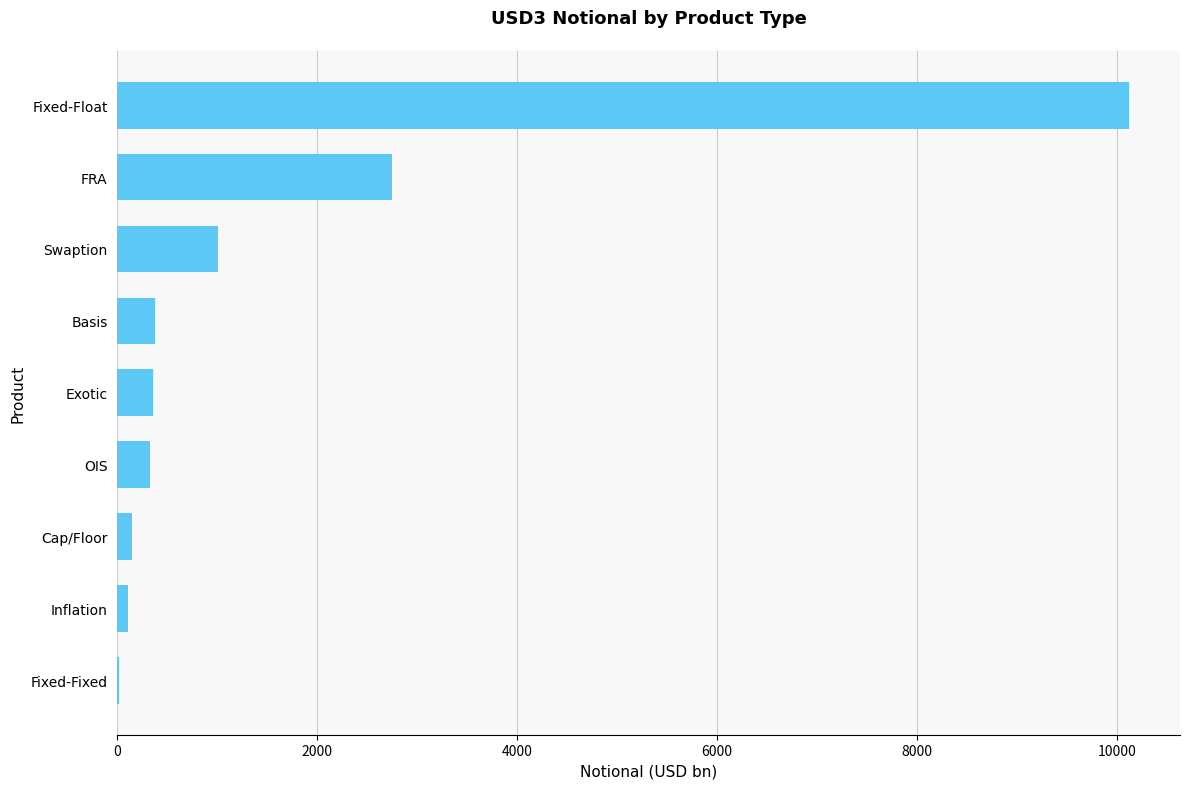

What is the sum of all values?

15211